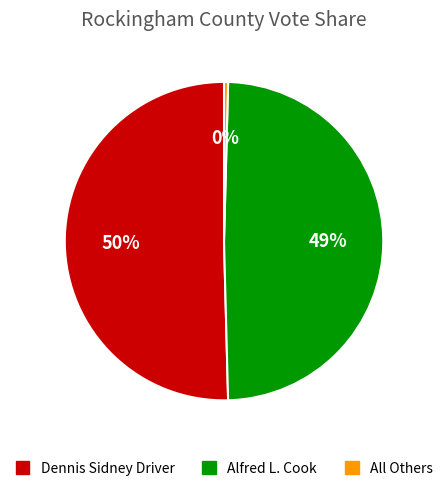

Is there any slice that represents more than half of the pie?

Yes